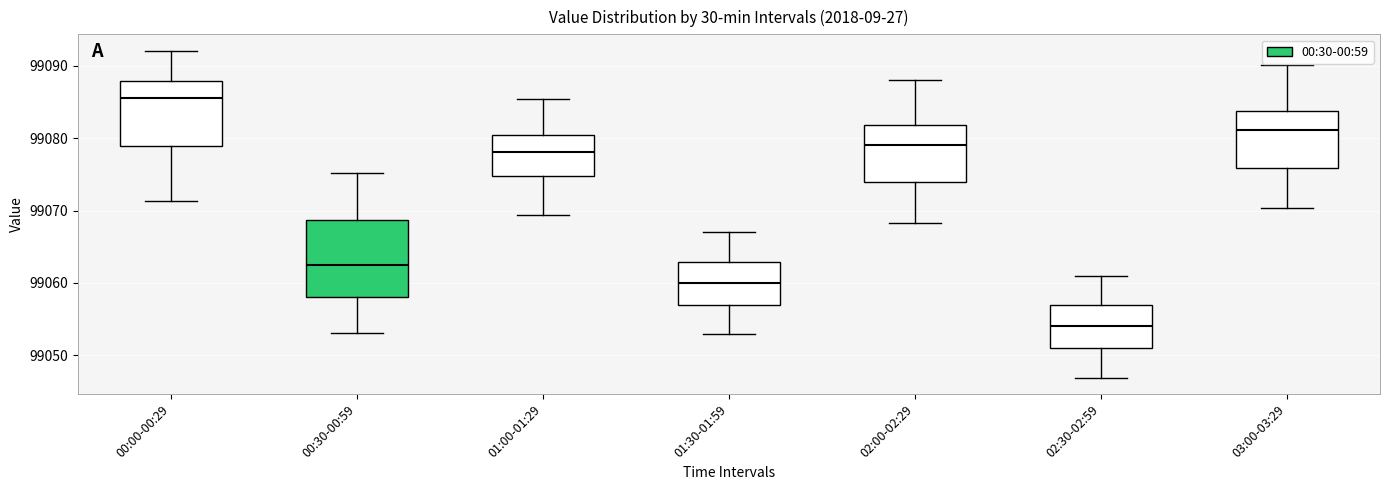

Reading left to right, transcribe this box plot: for each box, give where its median line is, the range the box spans, and where its two whiskers end, as read against the y-axis. The values are not printed on the chart, so give them approximately, as read against the axis.

00:00-00:29: median 99086, box 99079 to 99088, whiskers 99071 to 99092
00:30-00:59: median 99063, box 99058 to 99069, whiskers 99053 to 99075
01:00-01:29: median 99078, box 99075 to 99080, whiskers 99069 to 99085
01:30-01:59: median 99060, box 99057 to 99063, whiskers 99053 to 99067
02:00-02:29: median 99079, box 99074 to 99082, whiskers 99068 to 99088
02:30-02:59: median 99054, box 99051 to 99057, whiskers 99047 to 99061
03:00-03:29: median 99081, box 99076 to 99084, whiskers 99070 to 99090